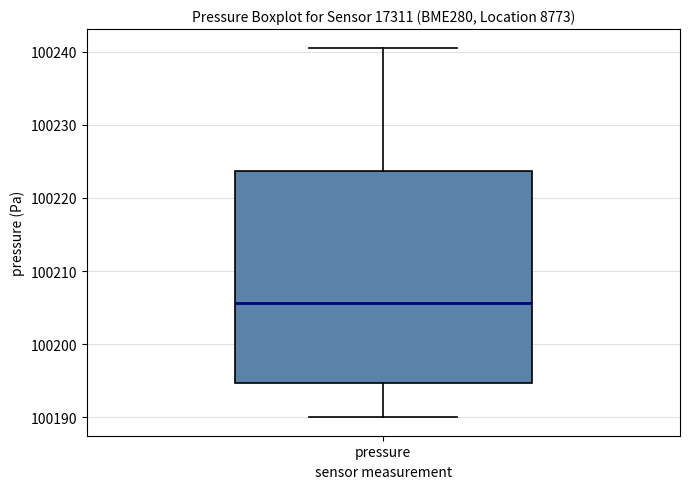

Transcribe this box plot: give where the median line is, the range the box spans, and where the two whiskers end, as read against the y-axis. The values are not printed on the chart, so give them approximately, as read against the axis.

median 100206, box 100195 to 100224, whiskers 100190 to 100241